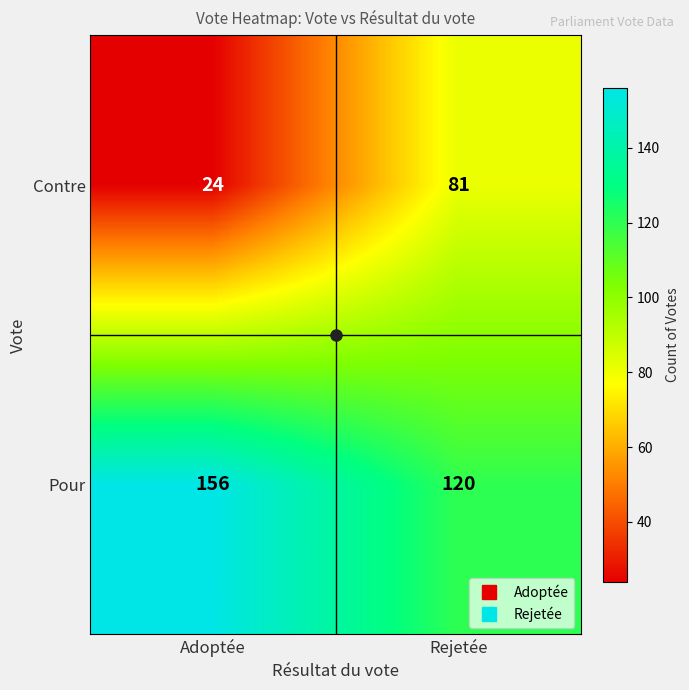

List the series in order of their peak value, highest first.

Pour, Contre